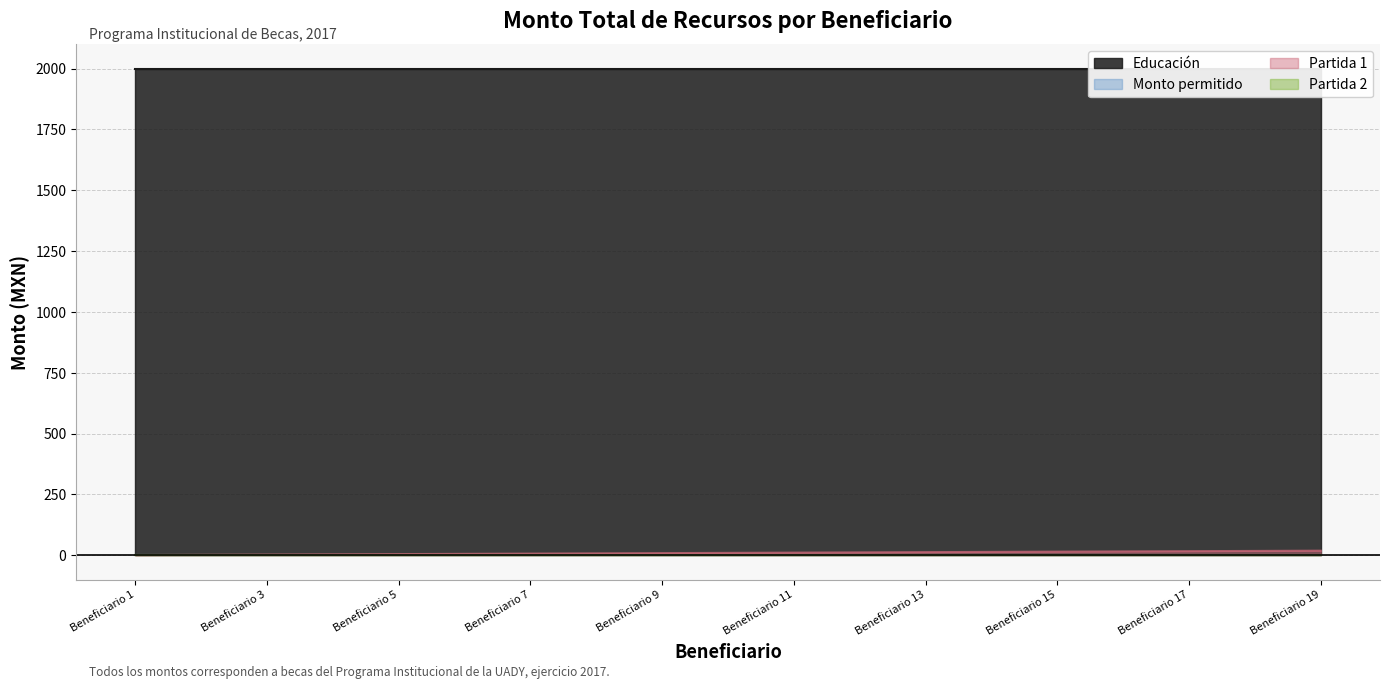

True or false: Educación and Partida 1 intersect in this chart.

False